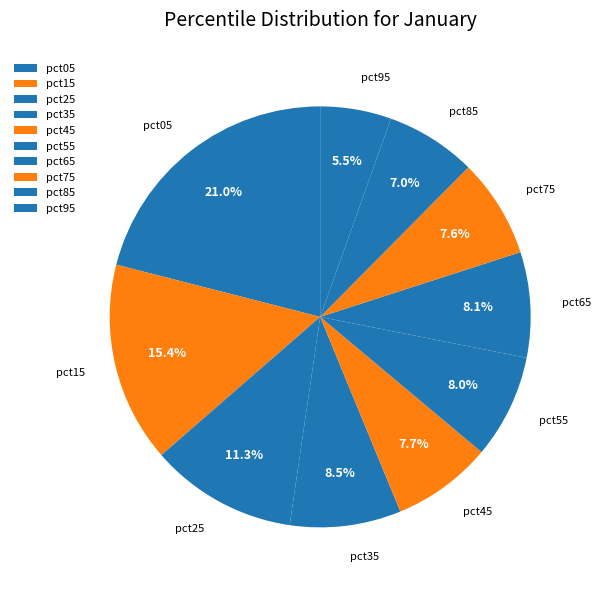

Rank the categories by value from highest to lowest.

pct05, pct15, pct25, pct35, pct65, pct55, pct45, pct75, pct85, pct95